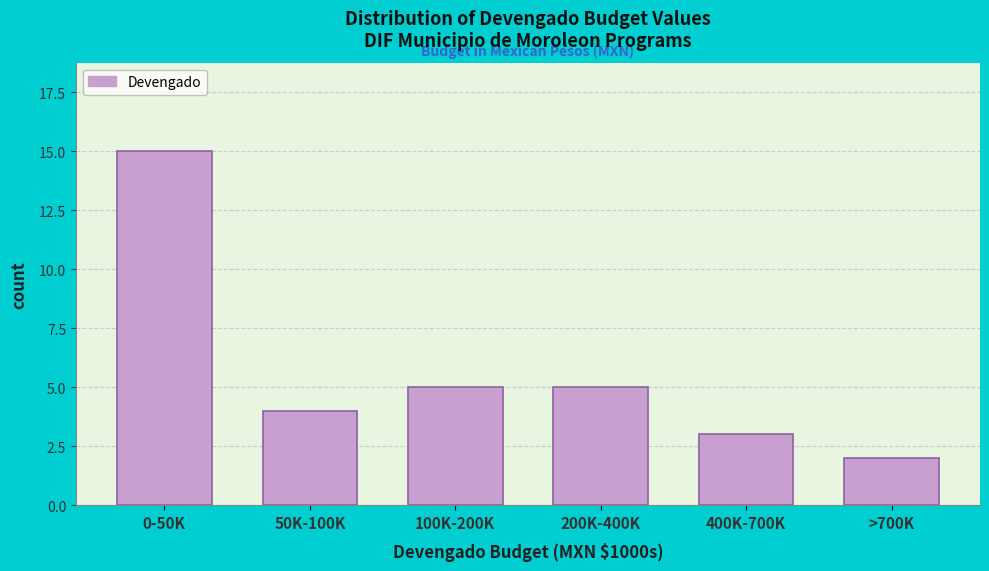

Reading left to right, what are all the values shown in this chart?

15	4	5	5	3	2